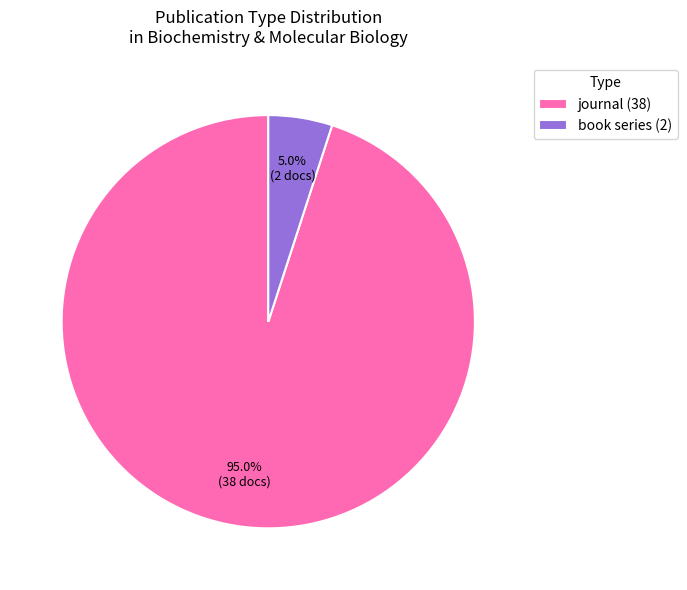

Does book series (2) represent more than half of the total?

No